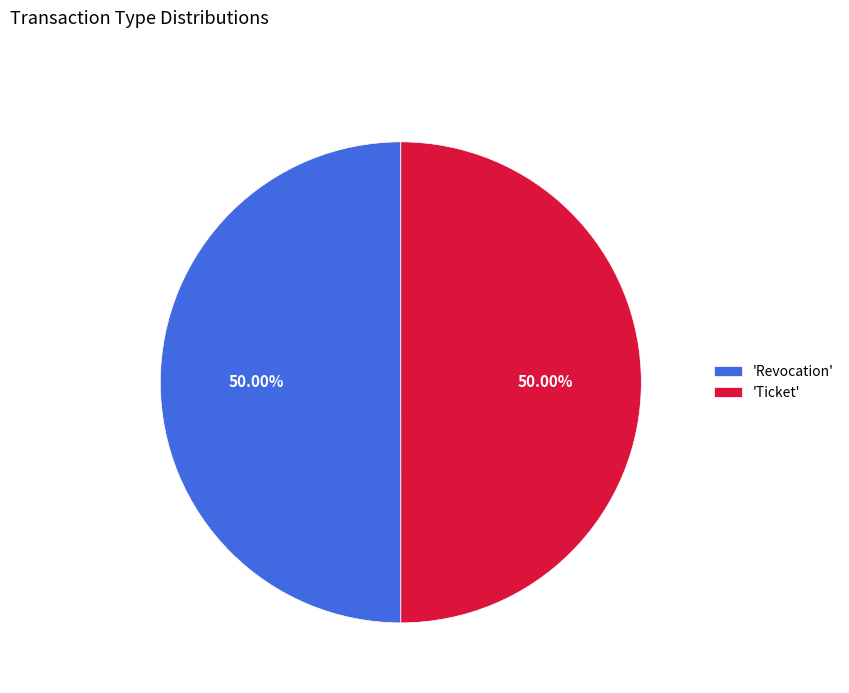

Combined, do 'Ticket' and 'Revocation' account for over 50%?

Yes